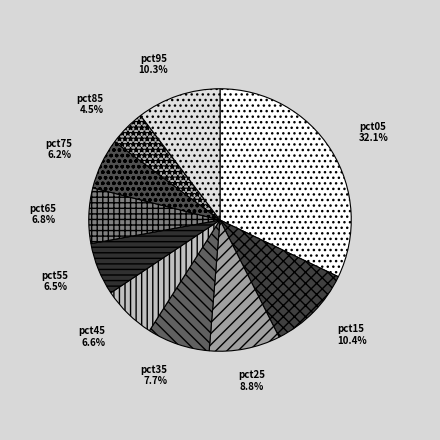

Is pct85 the majority of the pie?

No